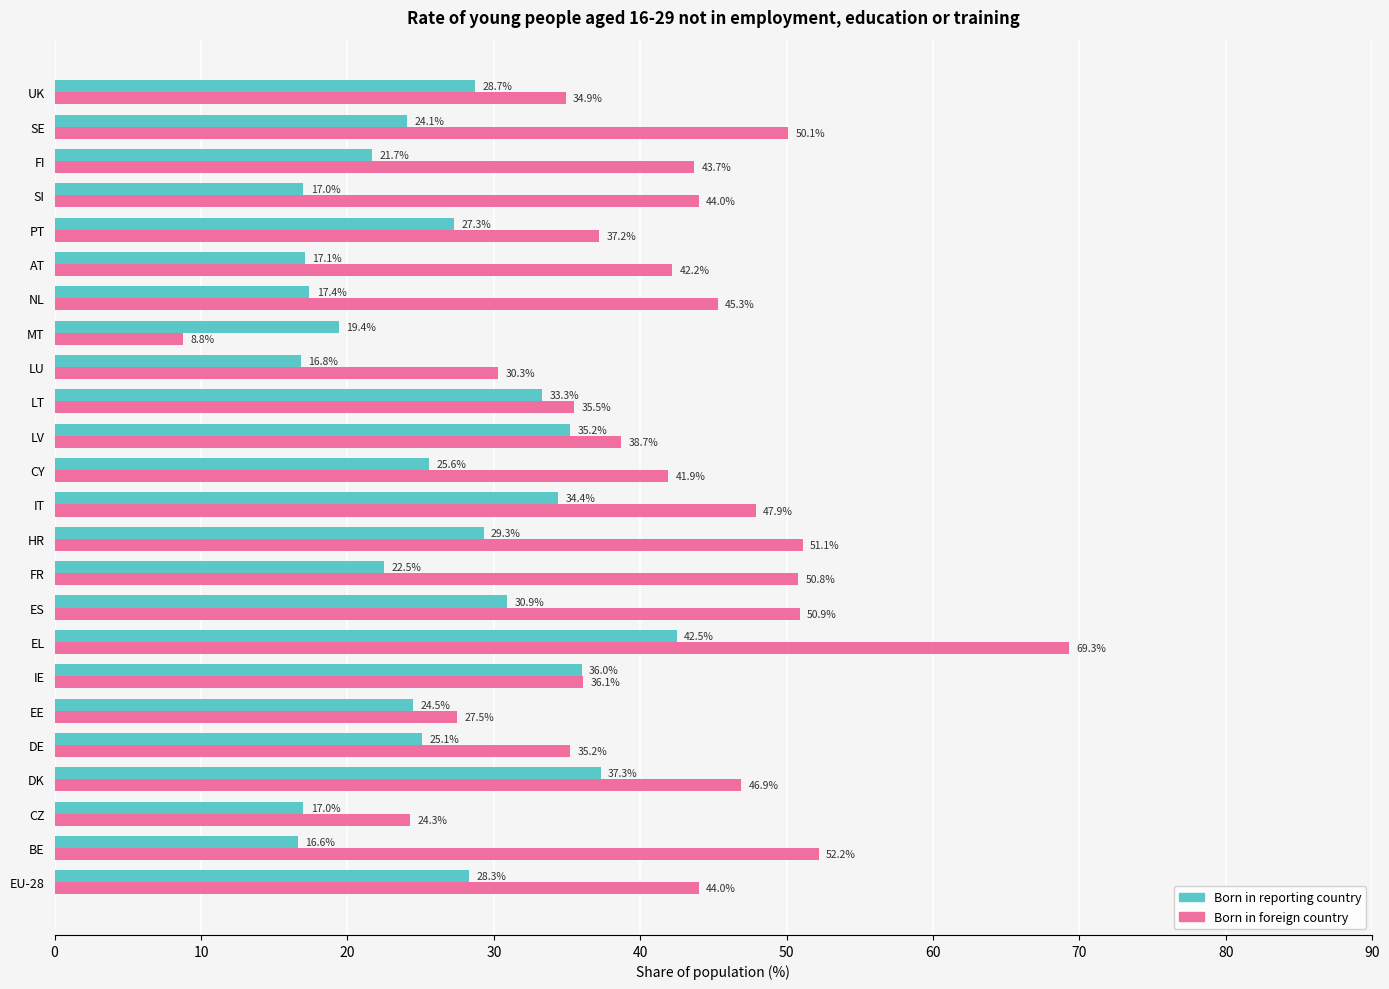

The Born in foreign country series shows 50.8 at FR. True or false?

True